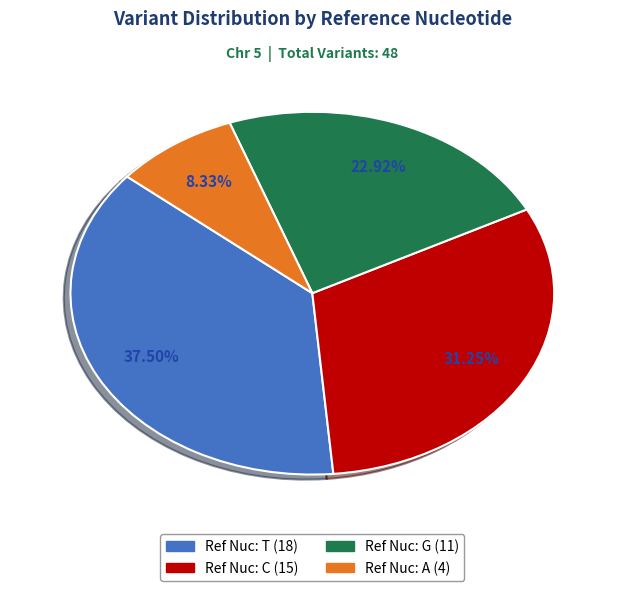

Count the number of slices in the pie.

4